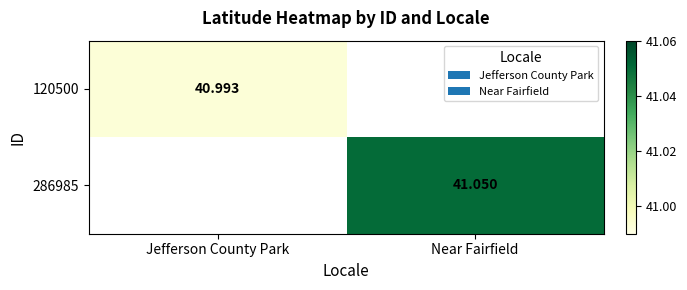

At how many categories does at least one series exceed 41?

1